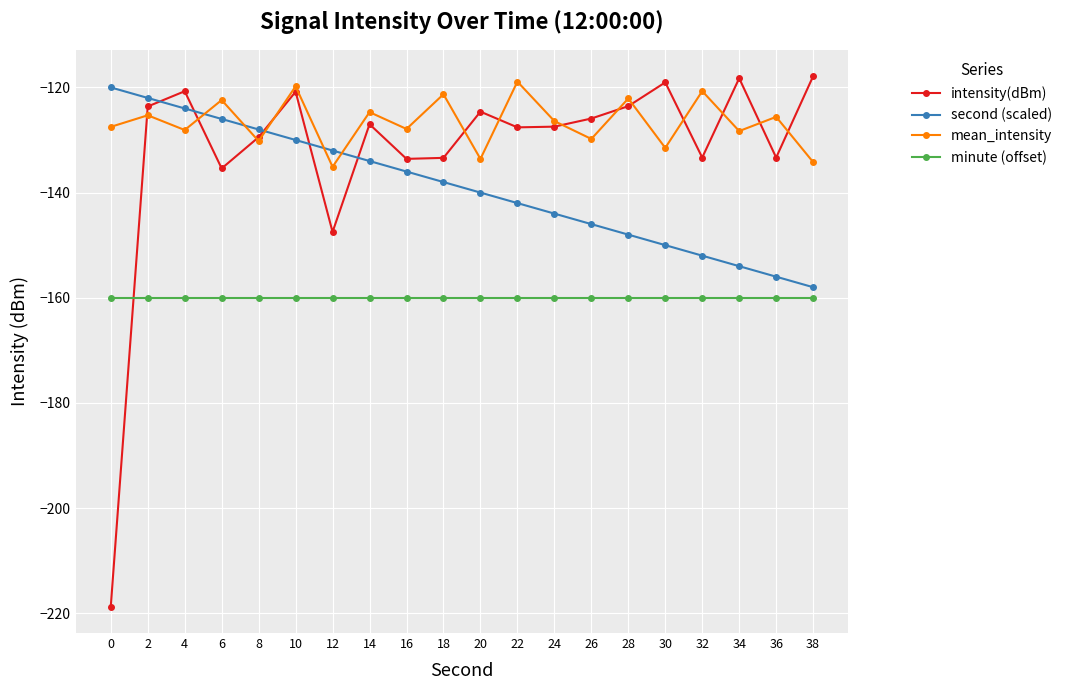

Where is the first local minimum for intensity(dBm)?

6